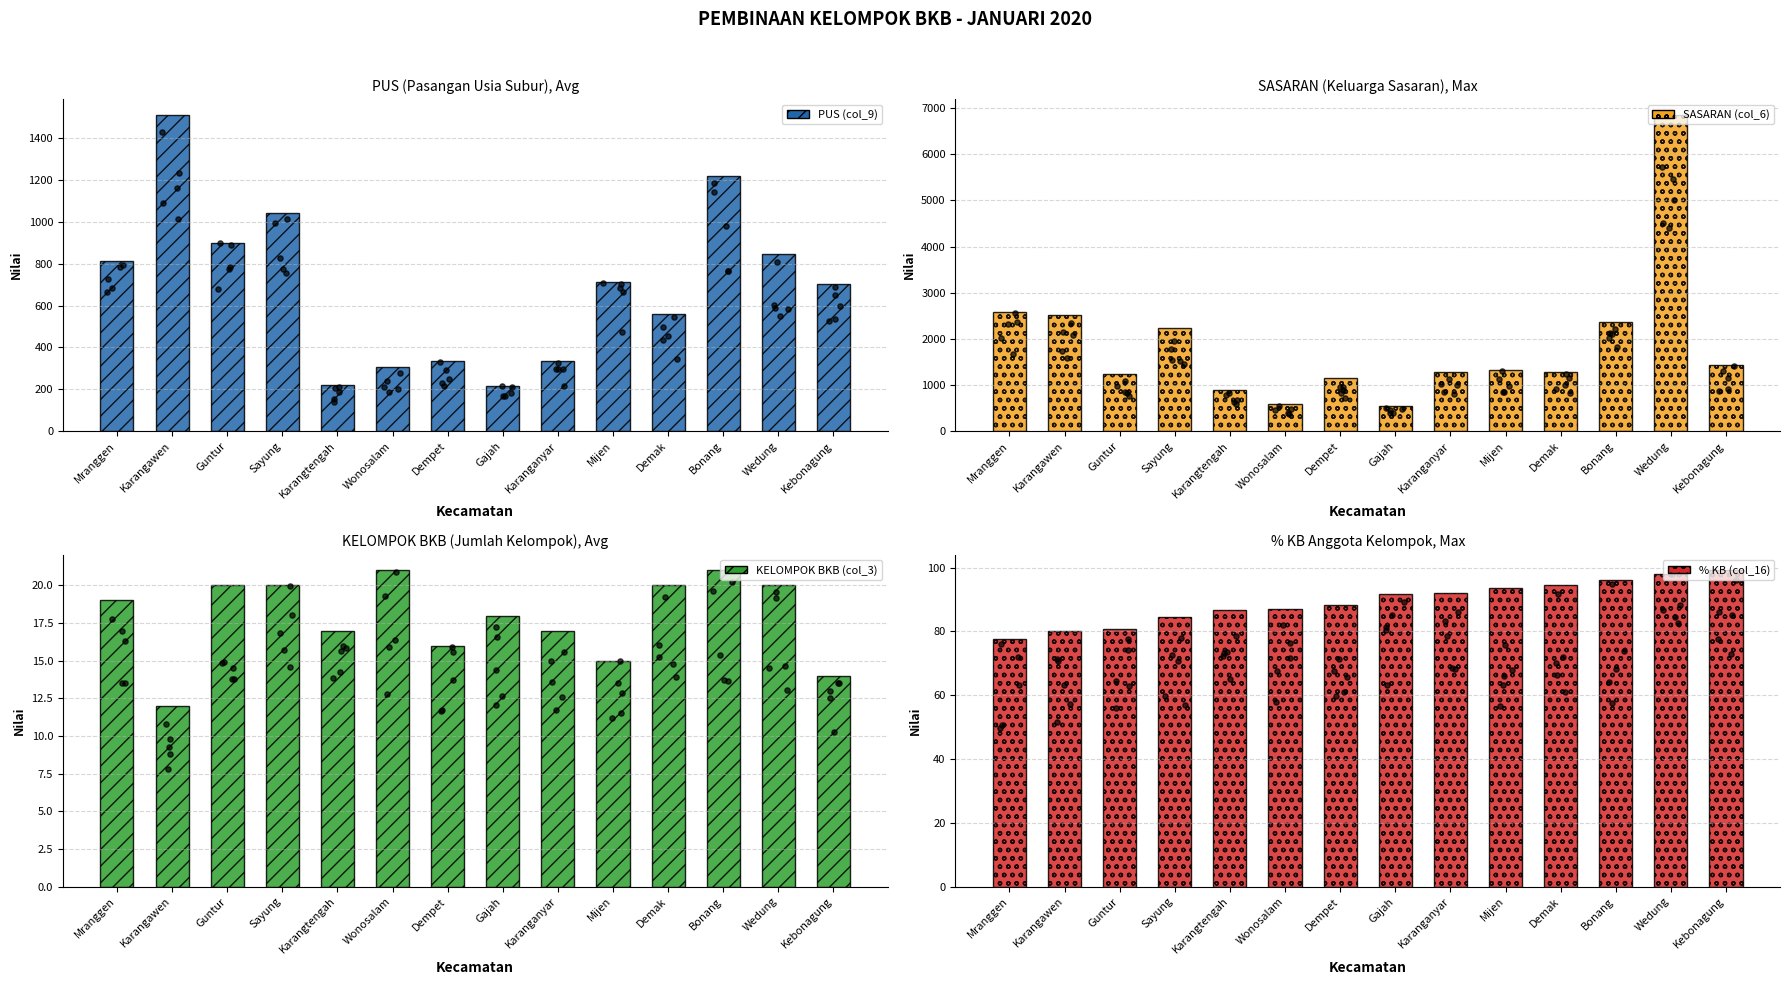

Which series has the largest total across all categories?

SASARAN (col_6)